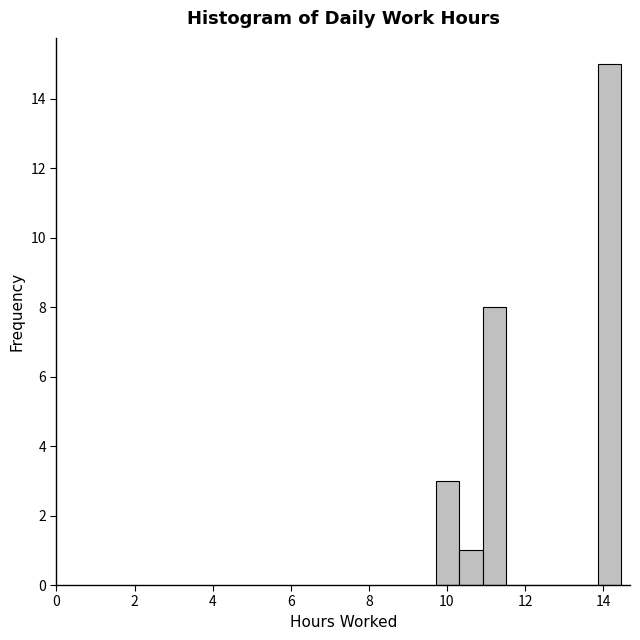

Read against the x-axis, roughly where is the centre of the tallest bar?

14.2